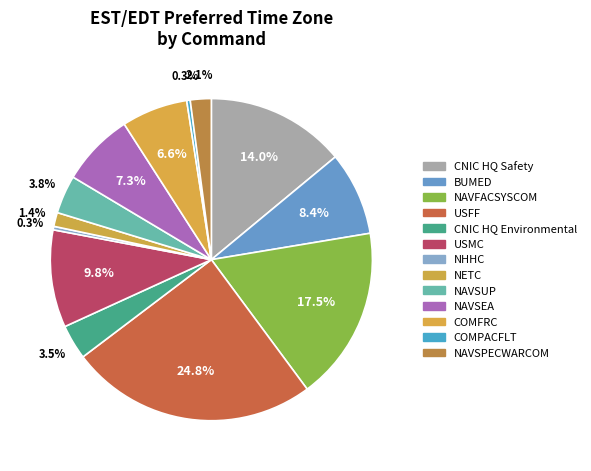

Combined, what portion of the pie is NAVSUP and NAVSEA?

11.2%